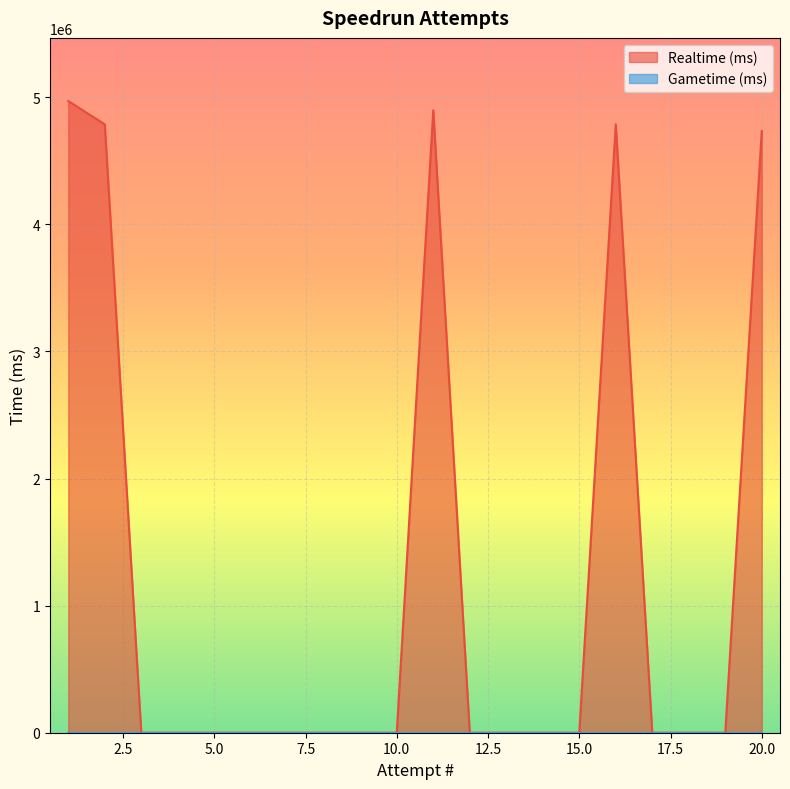

How many interior local peaks (higher than both neighbors) does the data have?

2